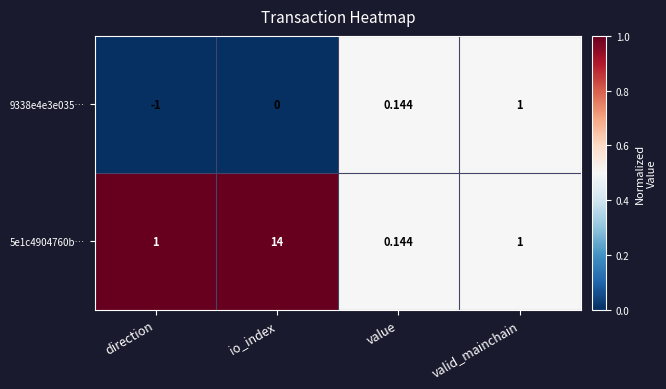

At how many categories does at least one series exceed 0?

4